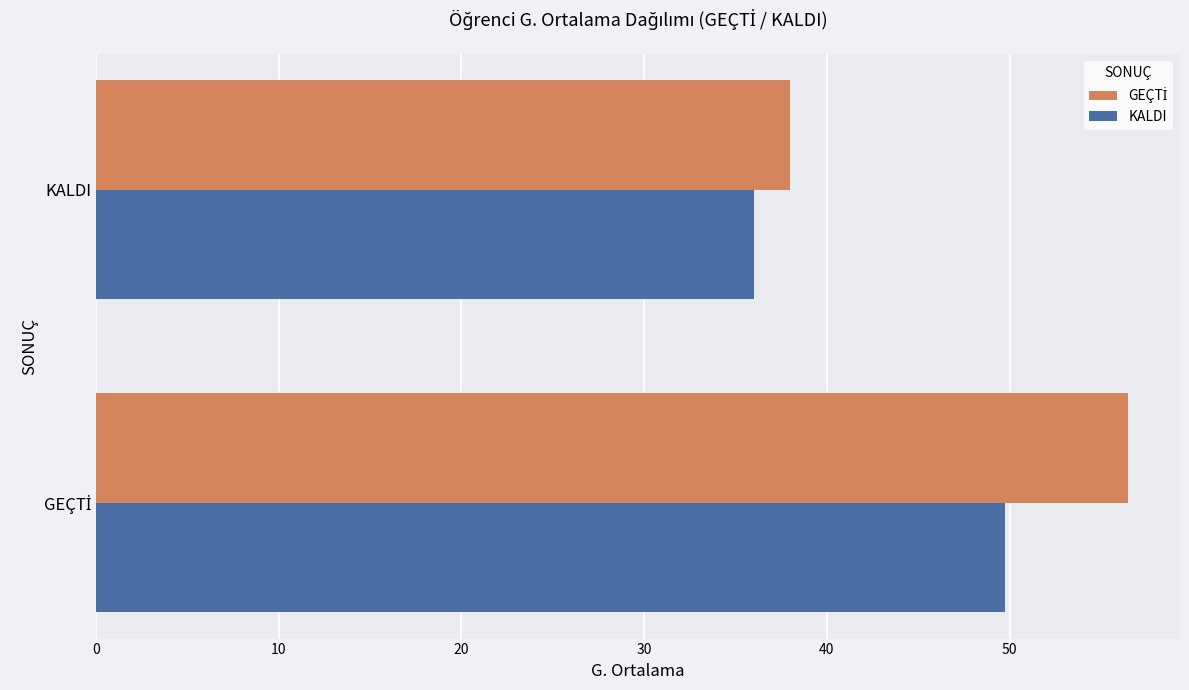

At which label is KALDI closest to 42?

KALDI